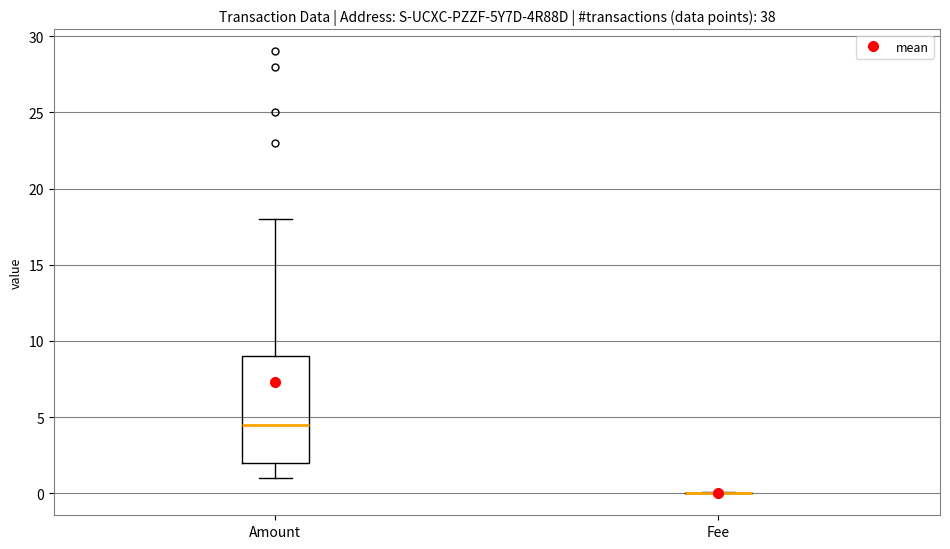

Reading left to right, transcribe this box plot: for each box, give where its median line is, the range the box spans, and where its two whiskers end, as read against the y-axis. The values are not printed on the chart, so give them approximately, as read against the axis.

Amount: median 4.5, box 2.0 to 9.0, whiskers 1.0 to 18.0
Fee: box collapsed to a line at 0.0, whiskers 0.0 to 0.0